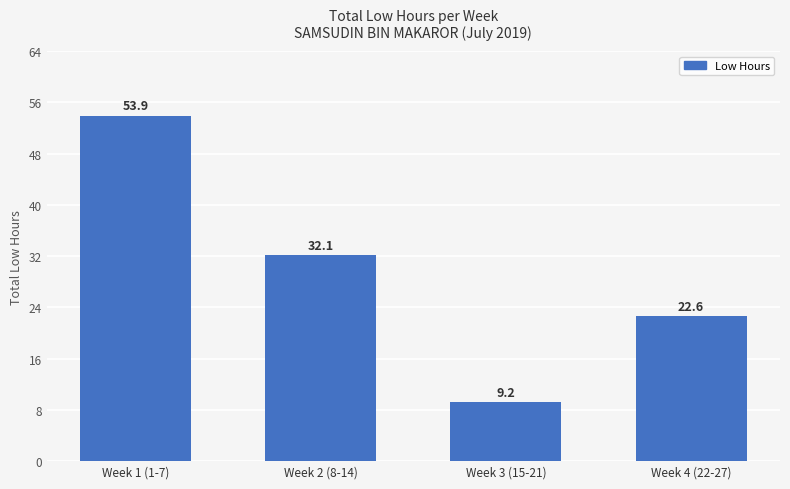

What is the change in value from Week 1 (1-7) to Week 2 (8-14)?

-21.8